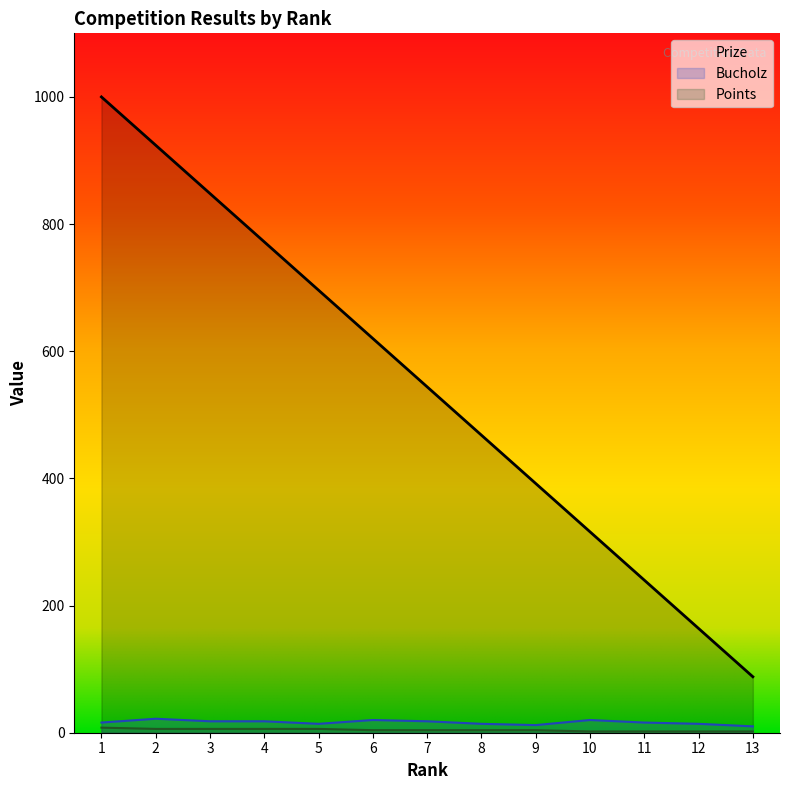

At which label does Bucholz first exceed 16?

2